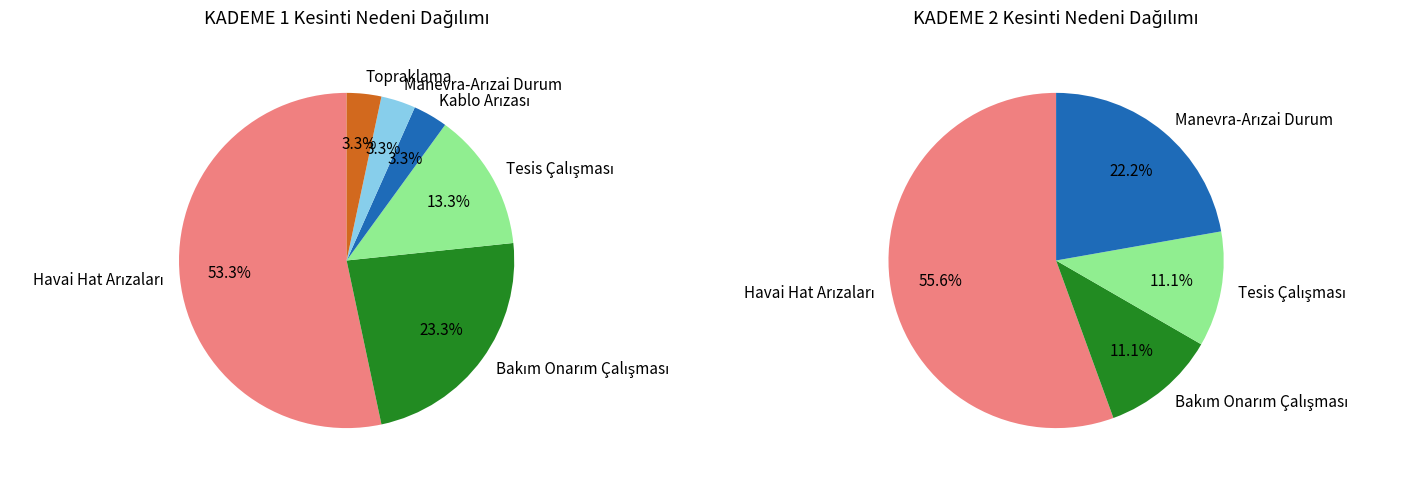

Between Topraklama and Havai Hat Arızaları, which is larger?

Havai Hat Arızaları